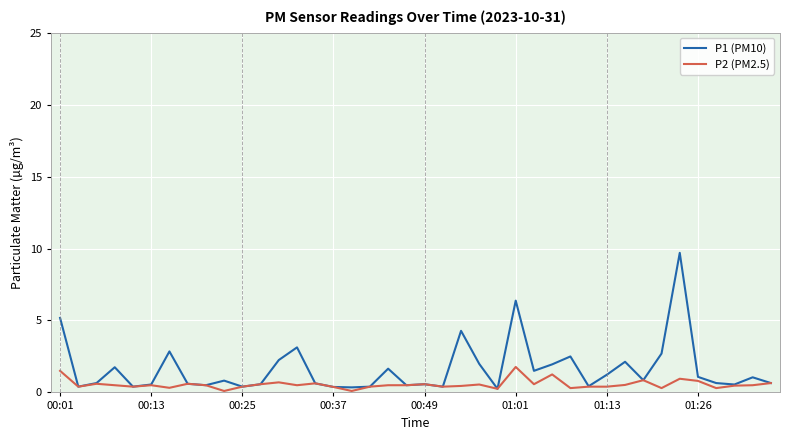

What is the maximum value for P2 (PM2.5)?

1.8